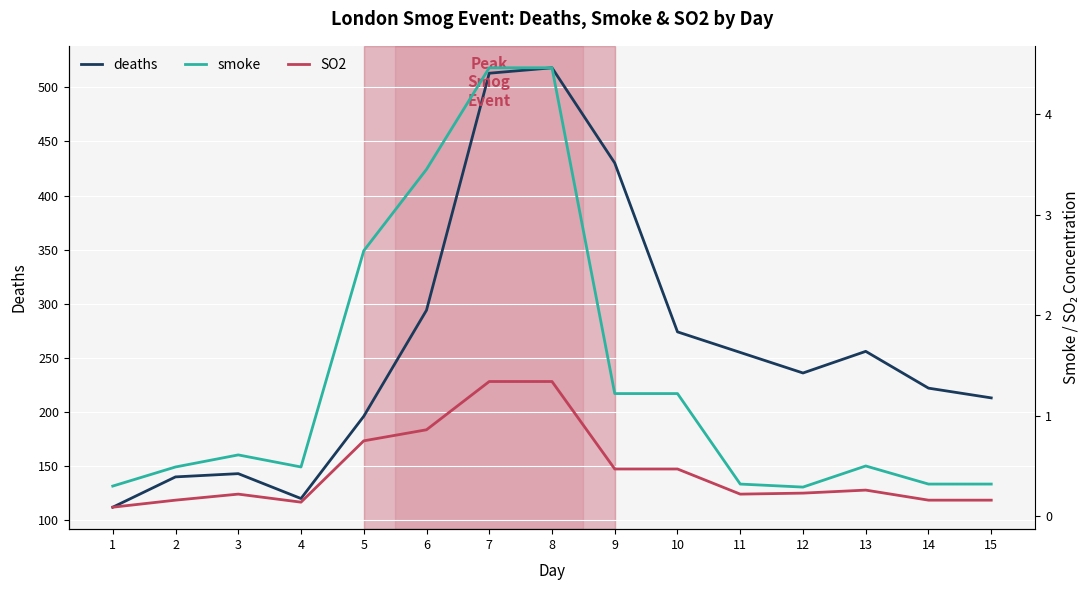

Is it true that smoke equals 1.3 at 5?

False